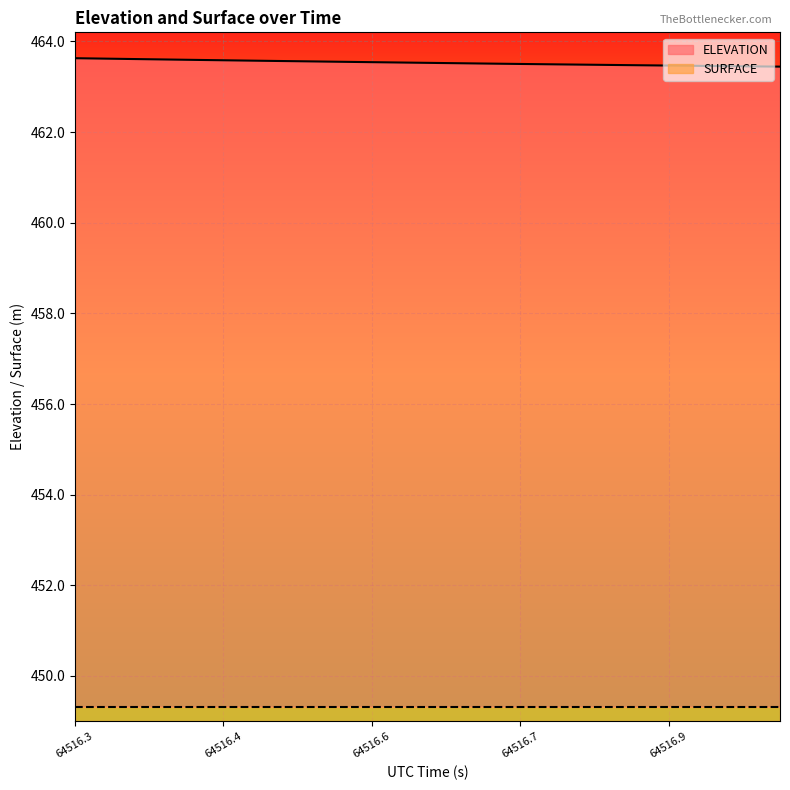

What is the label of the 19th point from the right?

64516.3015